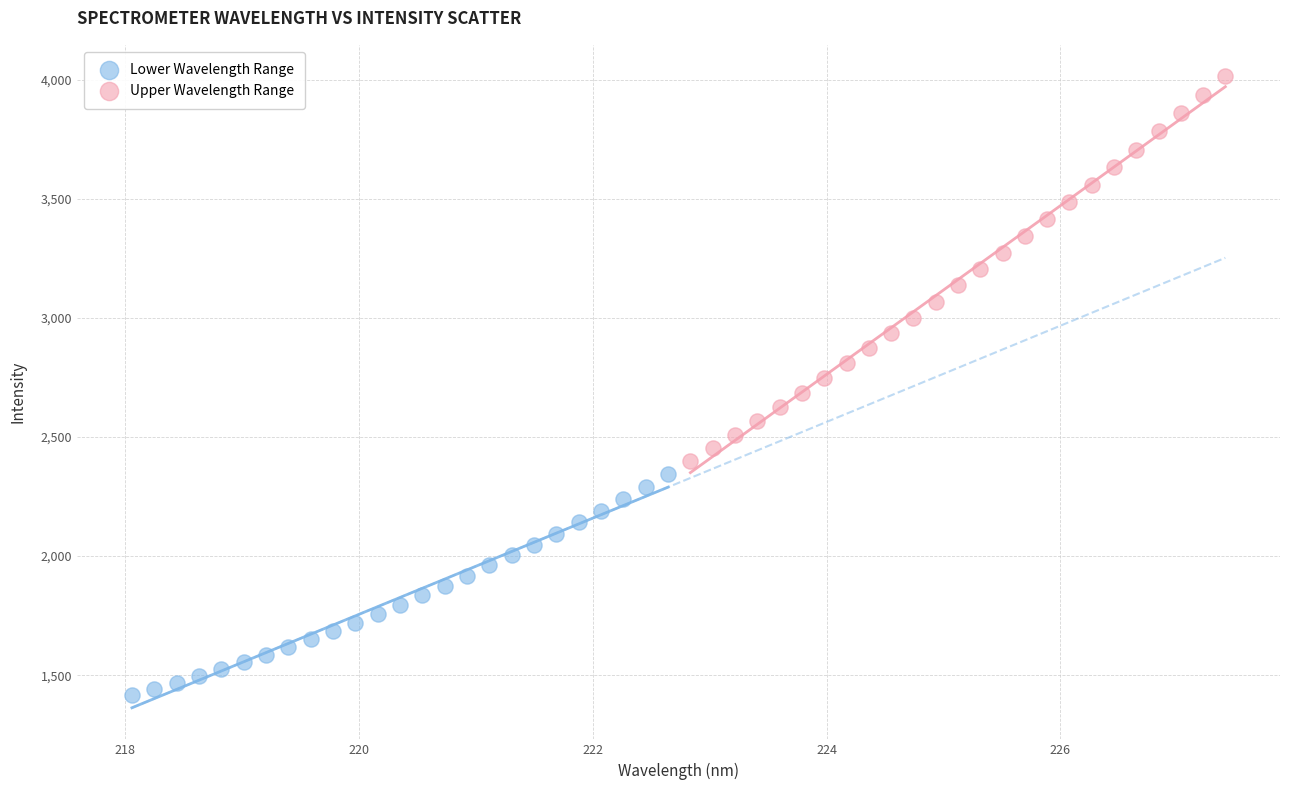

Which series has the largest Y range (max minus min)?

Upper Wavelength Range